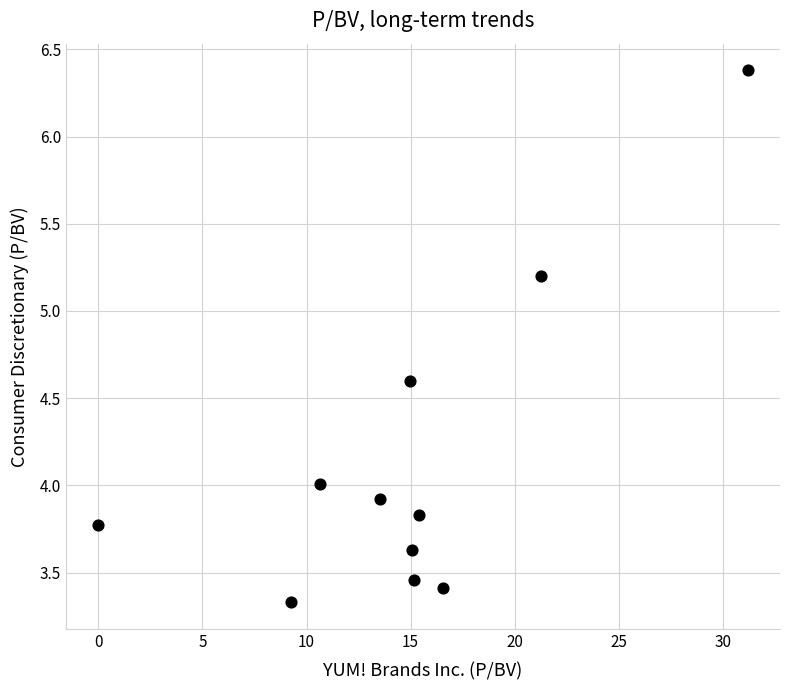

What is the range of X values (max minus min)?

31.2